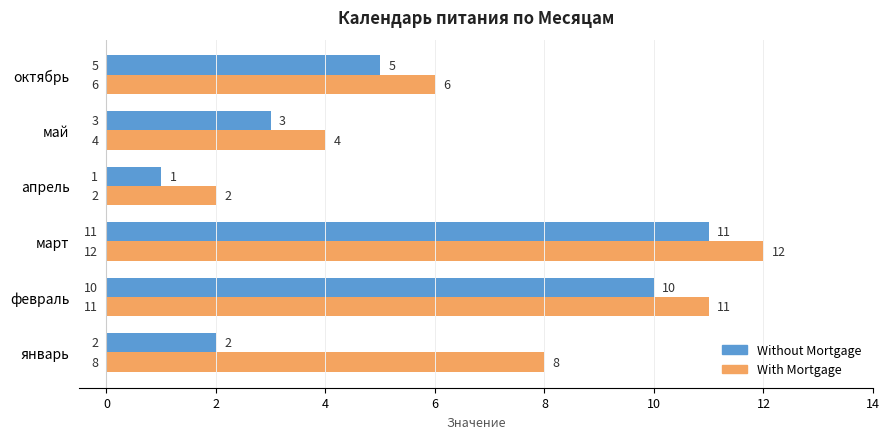

At which category is the sum across all series the highest?

март